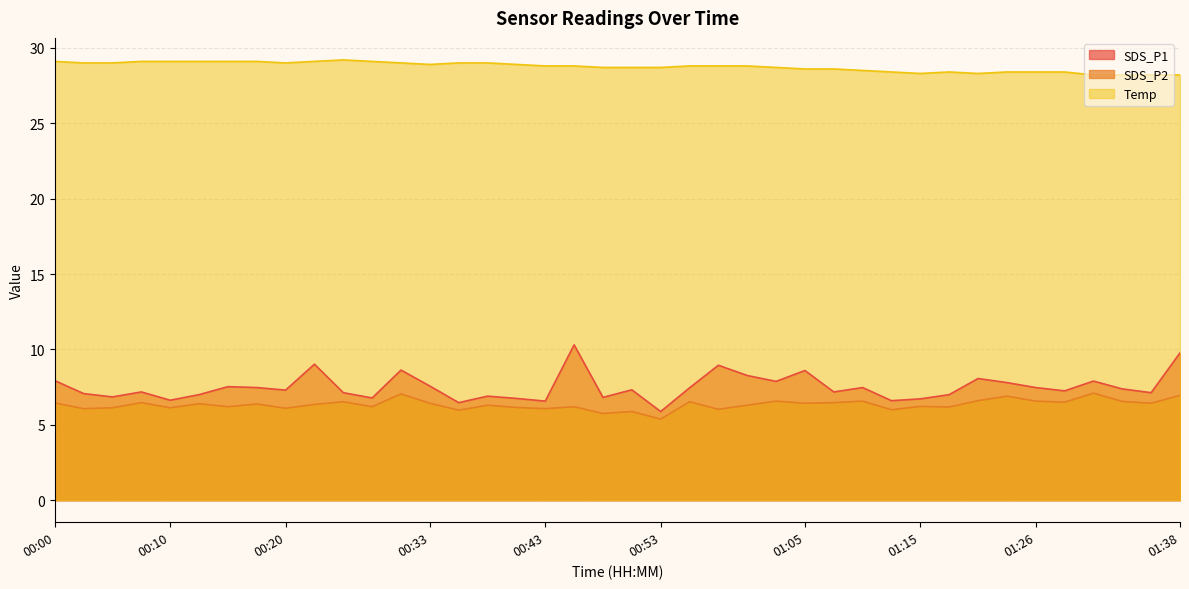

True or false: SDS_P1 and Temp cross at least once.

False